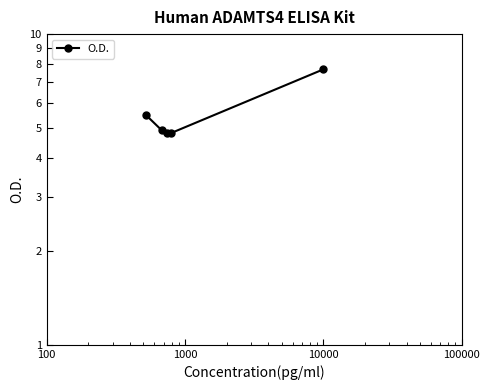

What is the smallest value displayed?

4.8